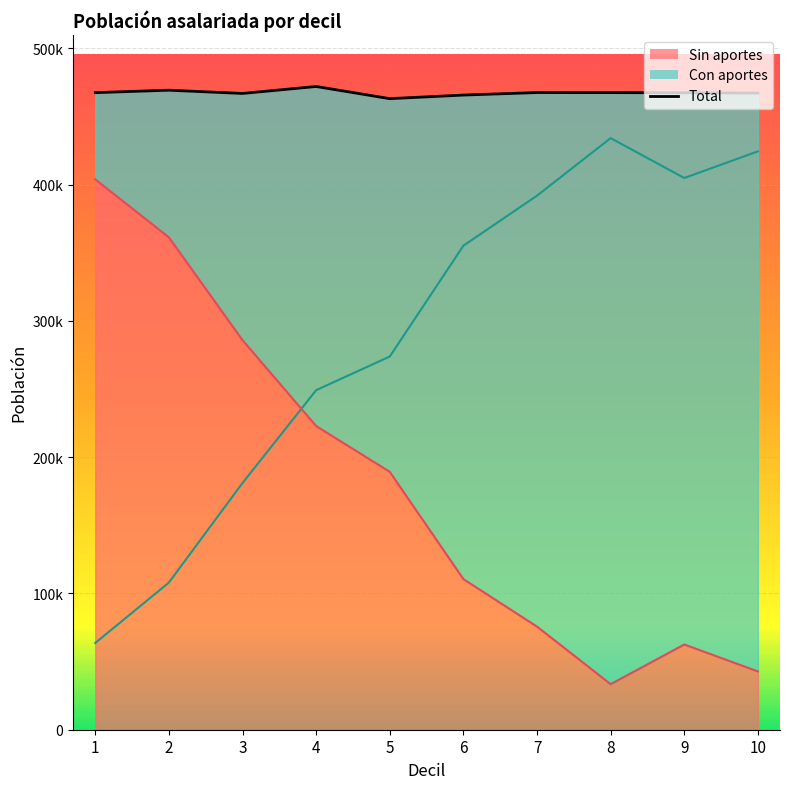

True or false: Total has a value of 472079 at 4.

True